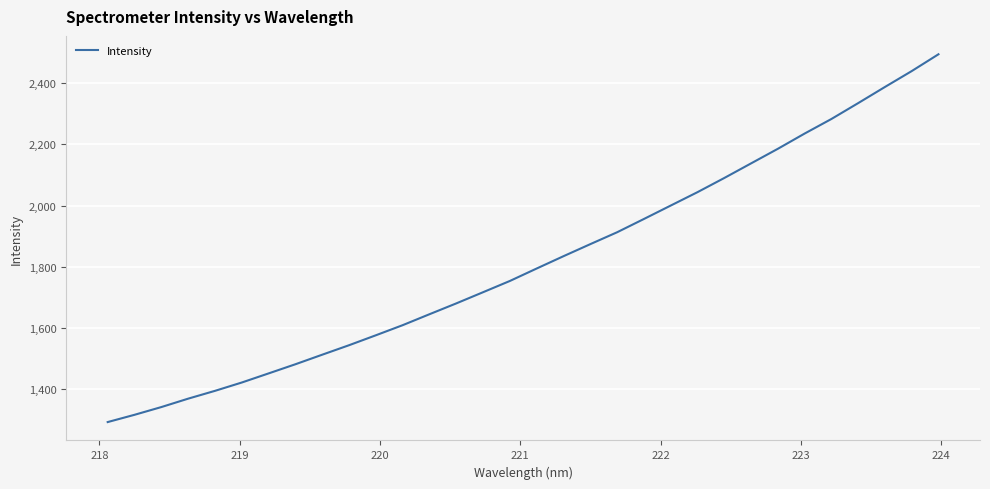

What is the smallest value displayed?

1293.5